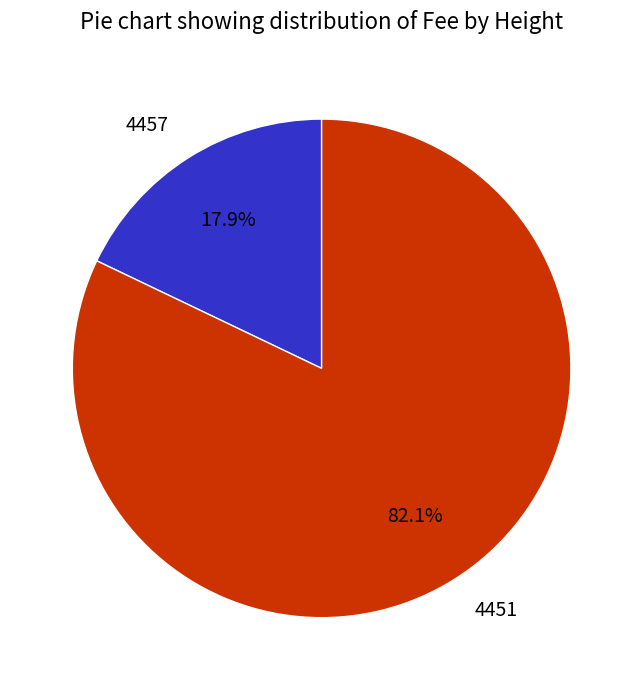

How many slices are in this pie chart?

2